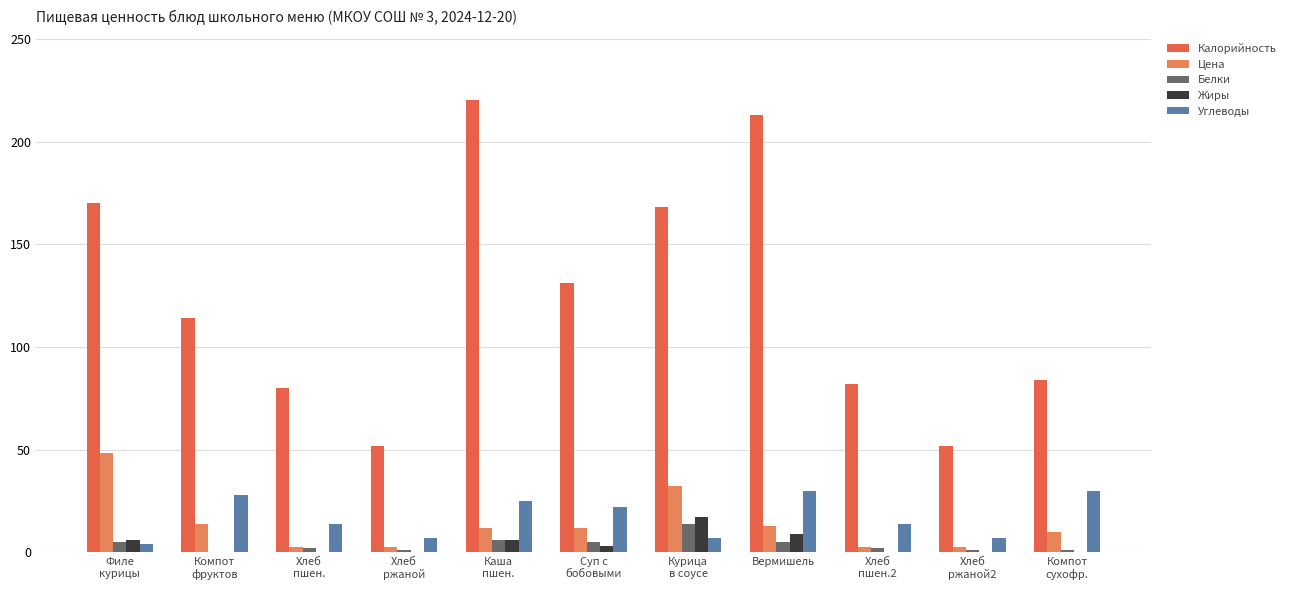

Are the bars grouped side by side (vs. stacked)?

Yes